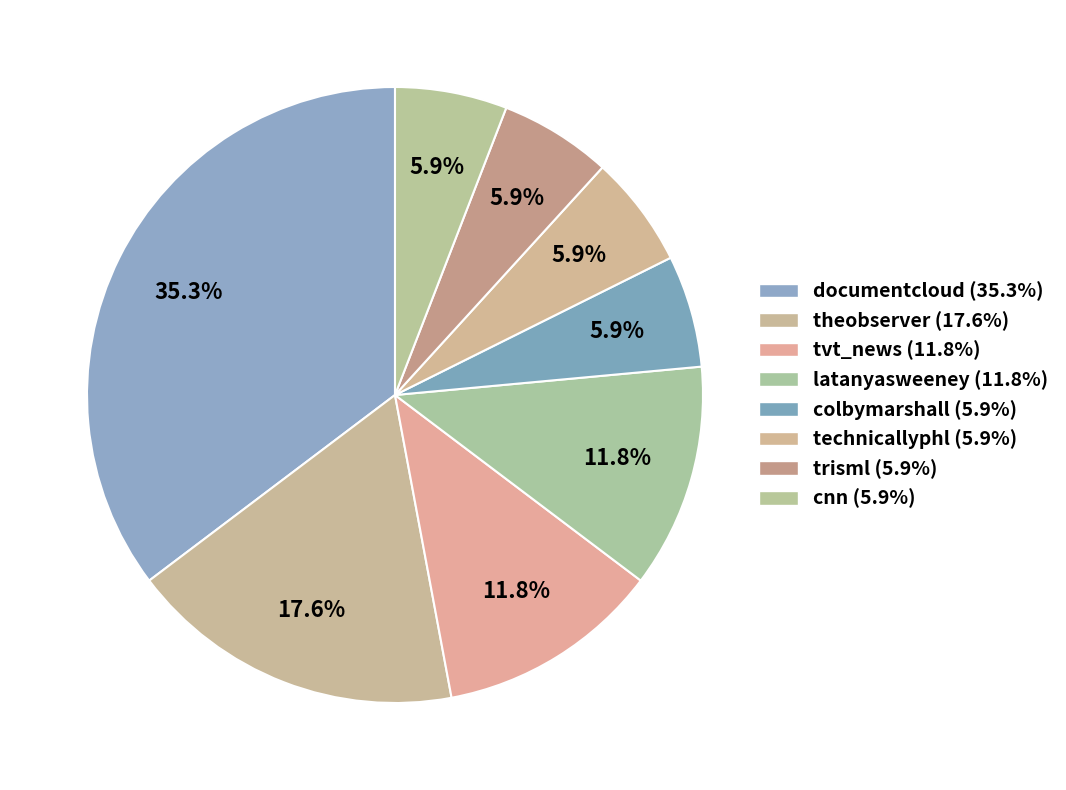

Rank the categories by value from highest to lowest.

documentcloud, theobserver, latanyasweeney, tvt_news, colbymarshall, technicallyphl, trisml, cnn